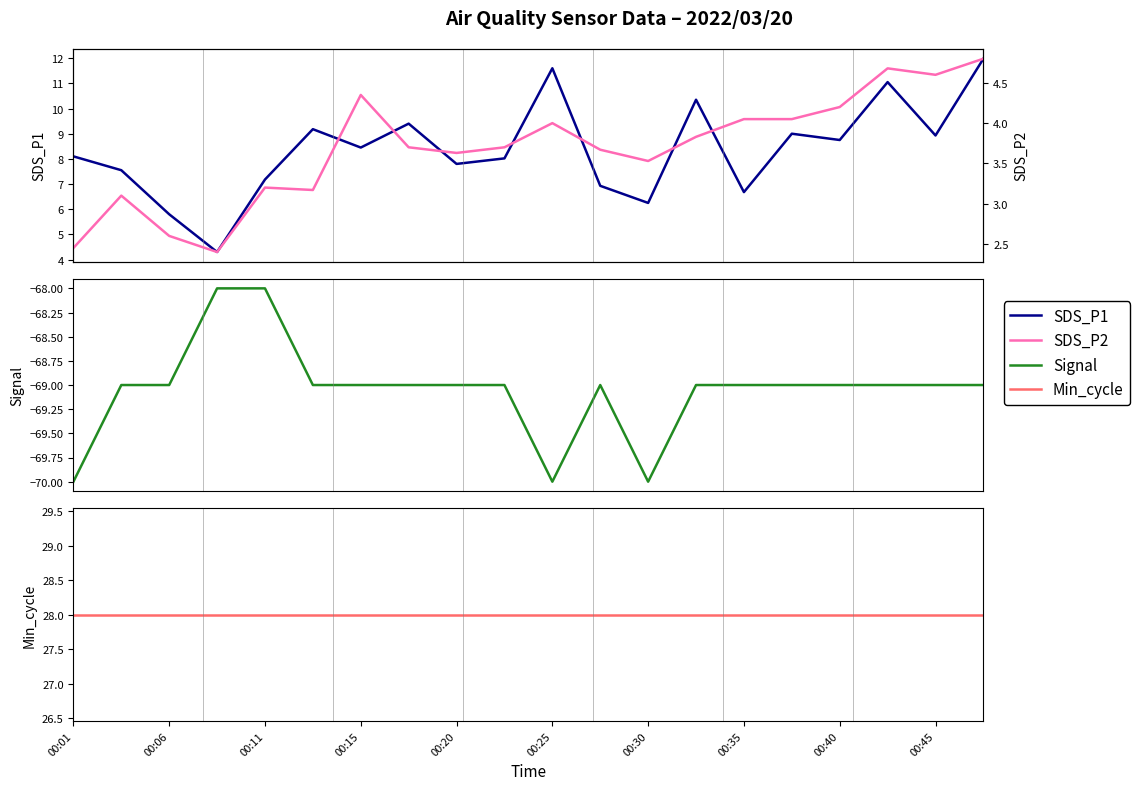

Rank the series at 15 from highest to lowest value.

Min_cycle, SDS_P1, SDS_P2, Signal